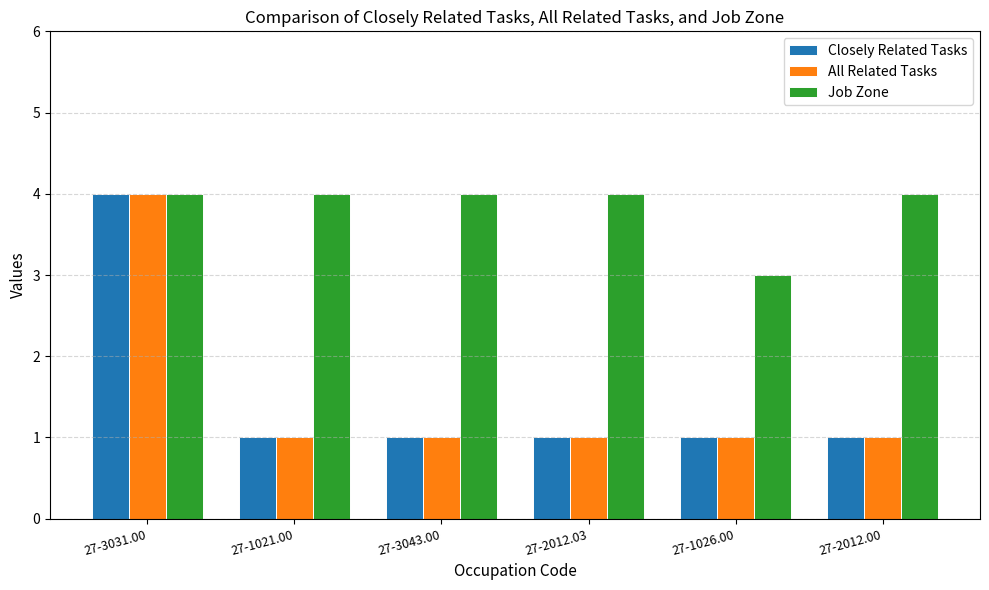

Are the bars horizontal?

No